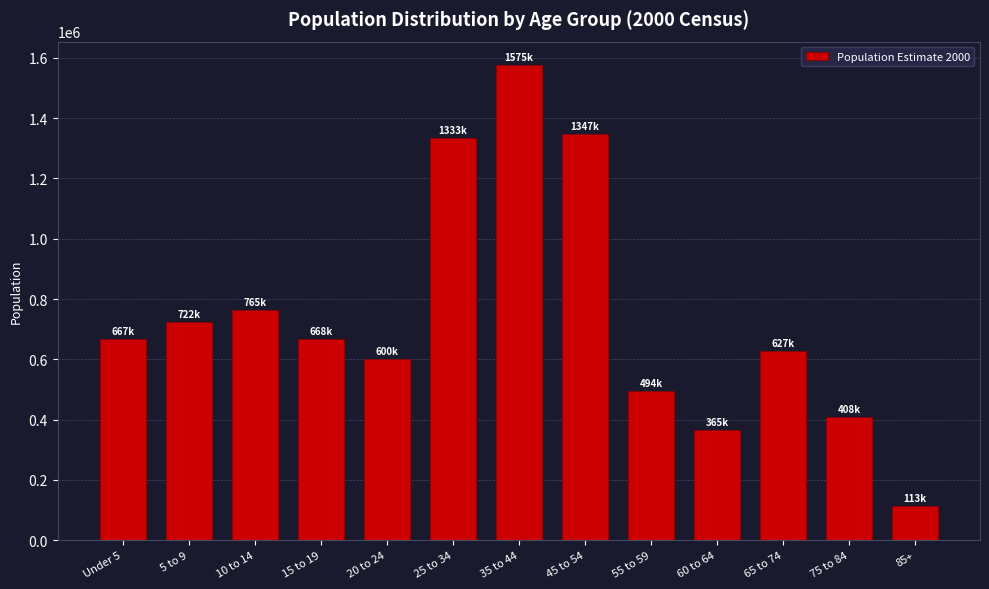

What is the greatest value displayed?

1575141